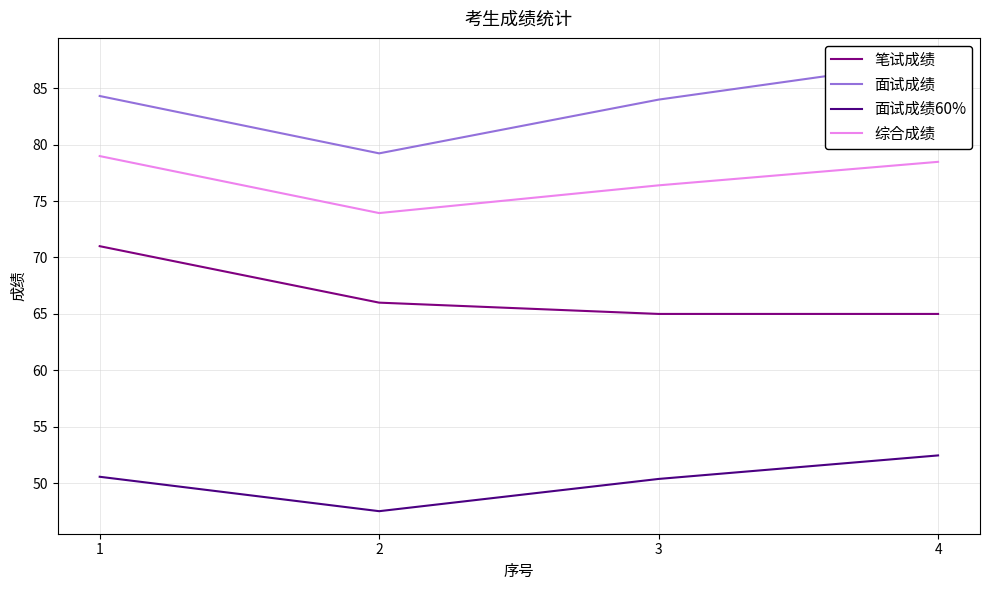

Where does the 笔试成绩 series first go above 66?

1